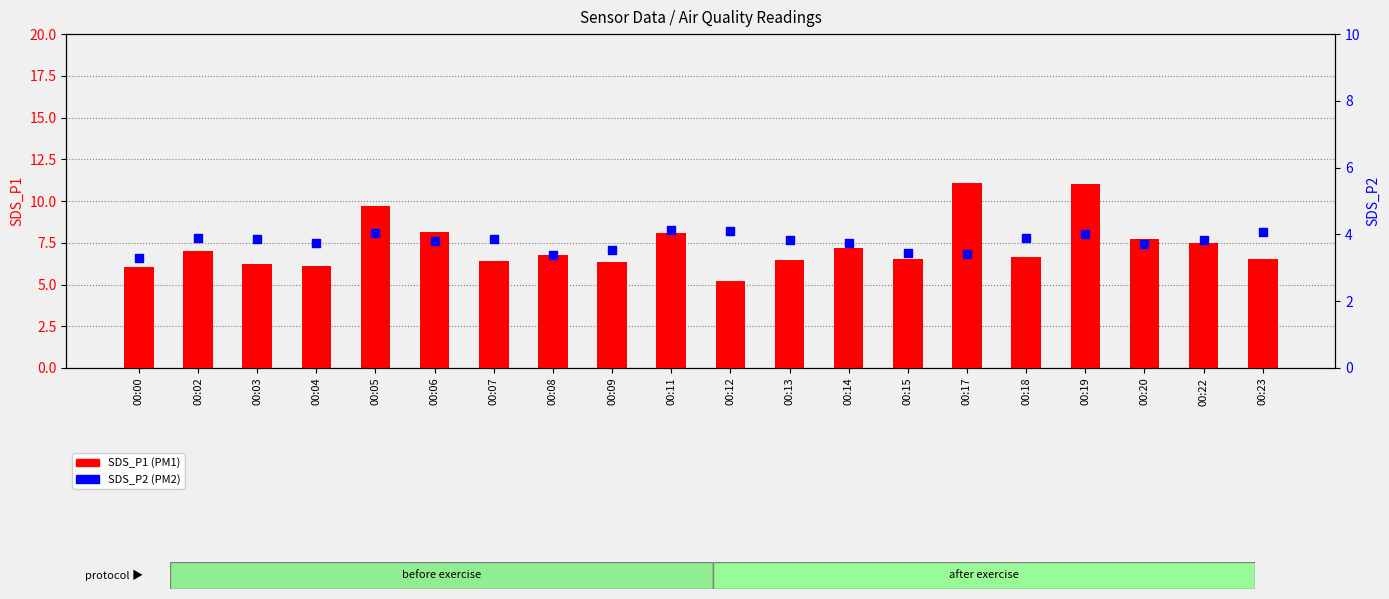

What are all the series names shown in the legend?

SDS_P1 (PM1), SDS_P2 (PM2)